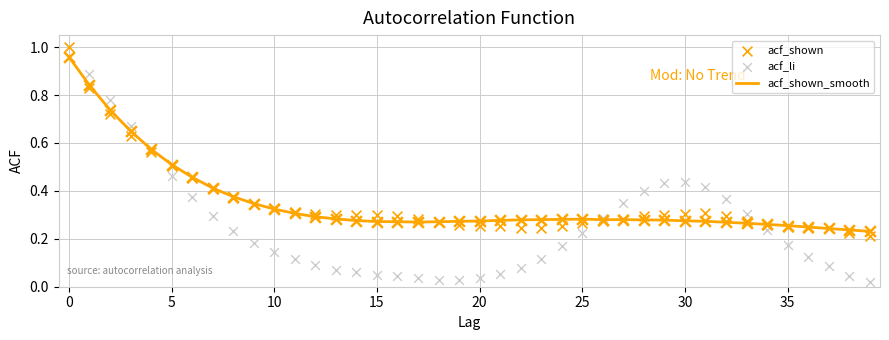

At how many categories does at least one series exceed 0?

40